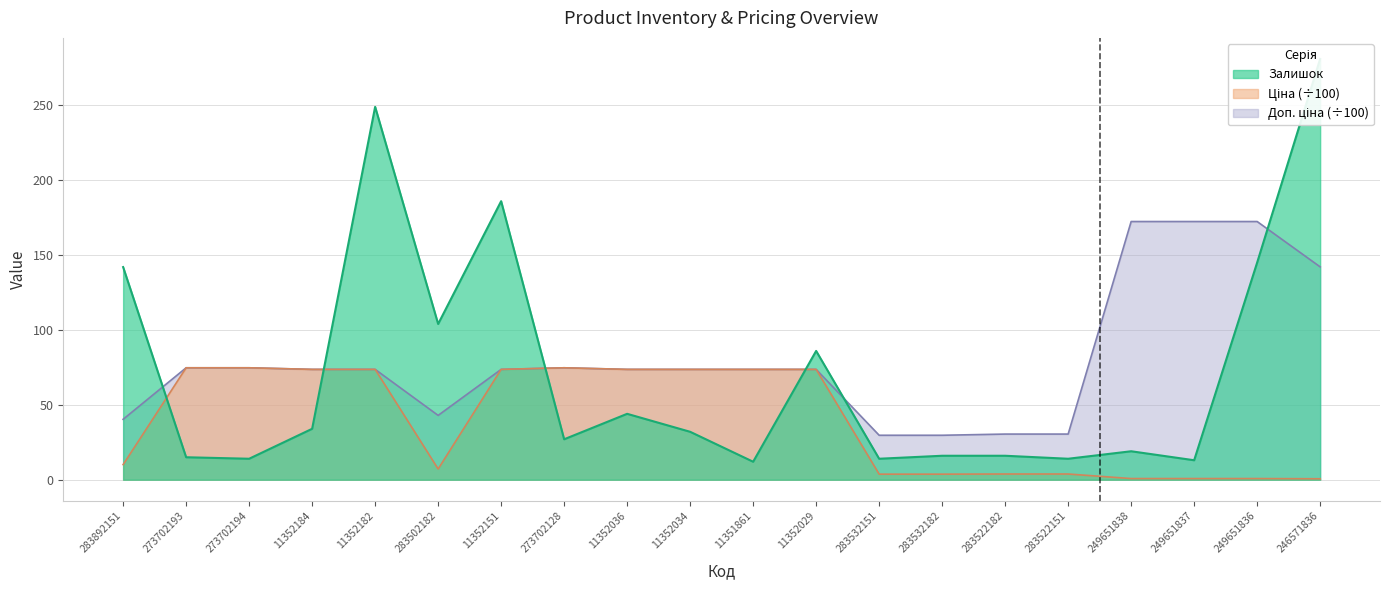

What is the approximate value of Залишок at 11352029?

86.0